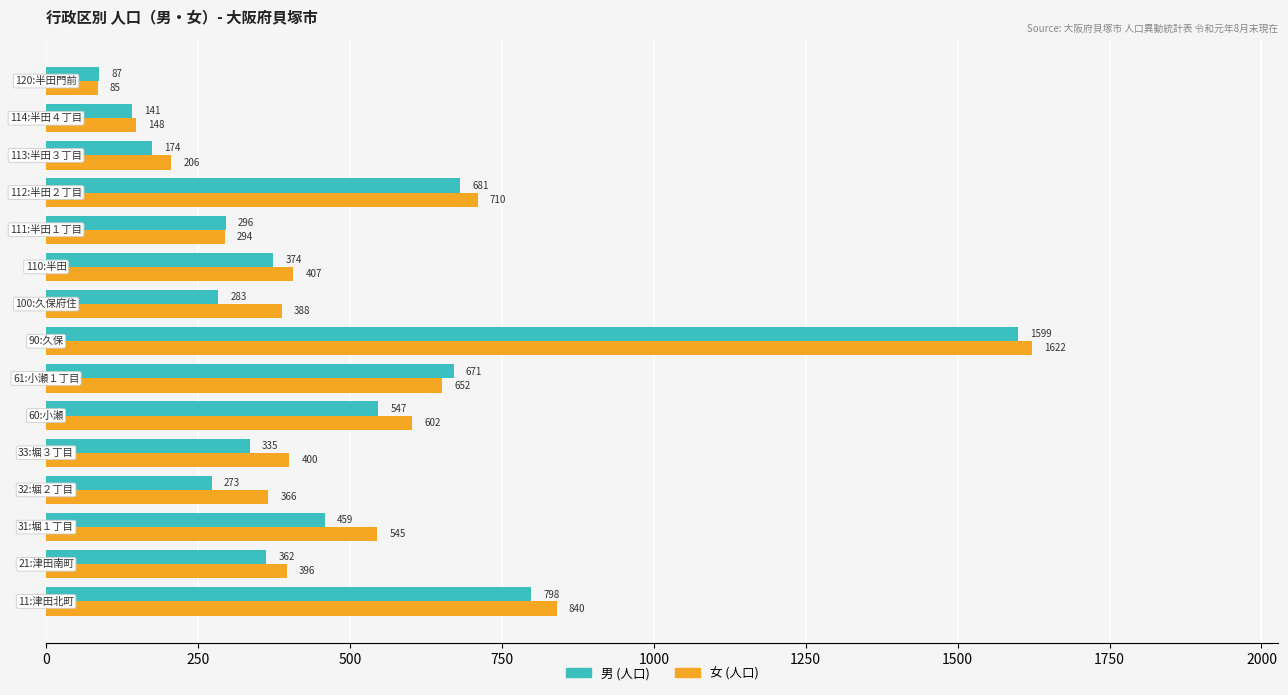

What are all the series names shown in the legend?

男 (人口), 女 (人口)